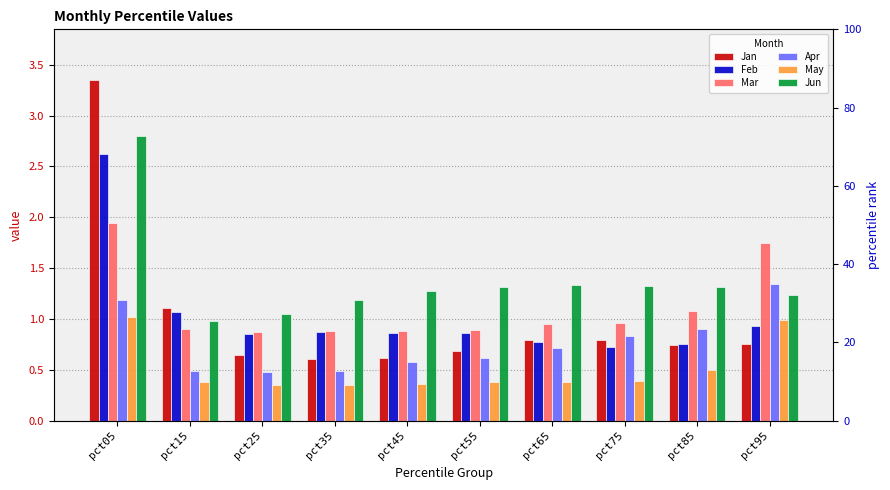

Which series has the largest range (max minus min)?

Jan